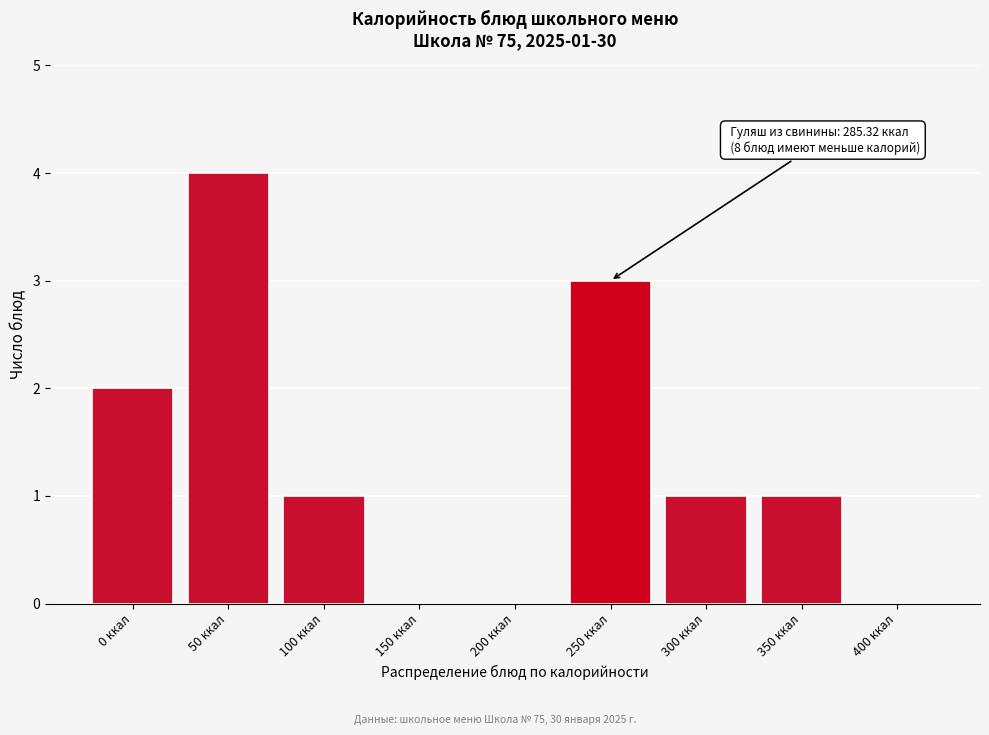

Reading right to left, list all the values displayed in this chart.

400 ккал=0	350 ккал=1	300 ккал=1	250 ккал=3	200 ккал=0	150 ккал=0	100 ккал=1	50 ккал=4	0 ккал=2